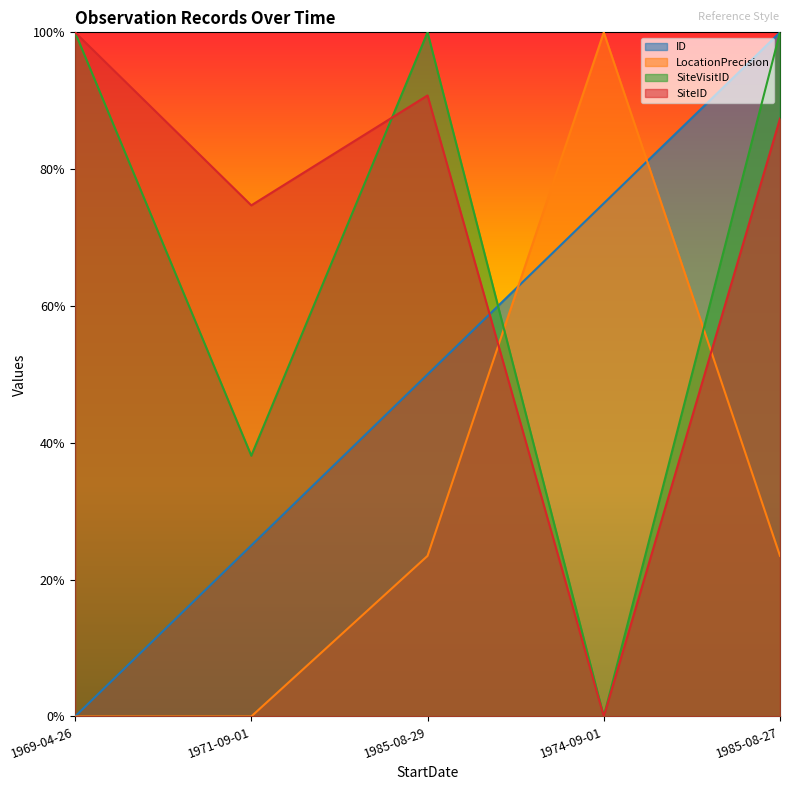

What is the average value of the LocationPrecision series?

0.3